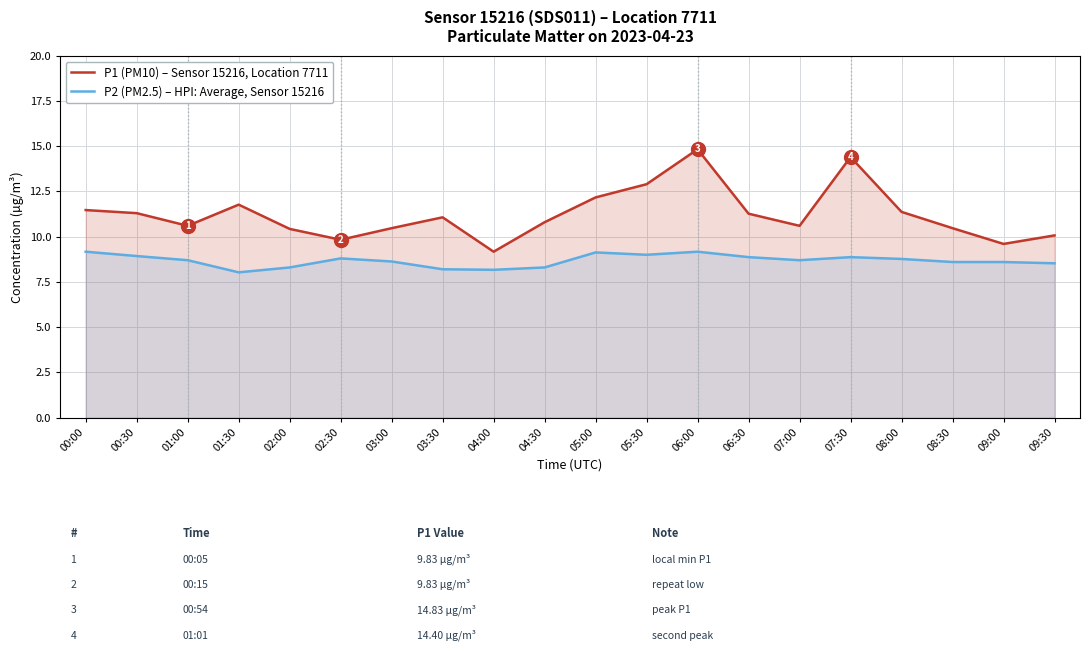

What is the total value across all series at 05:00?

21.3